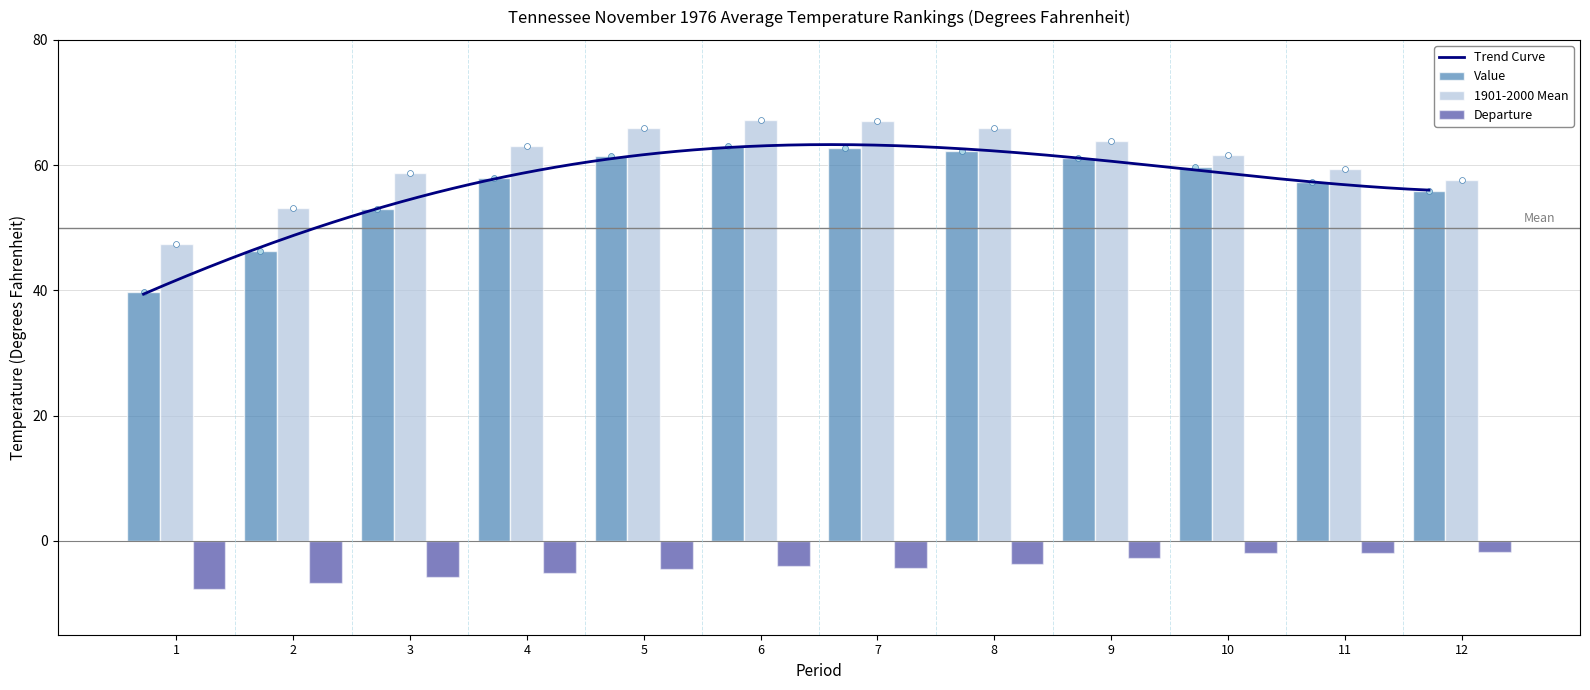

Which series reaches the minimum Y coordinate?

Departure